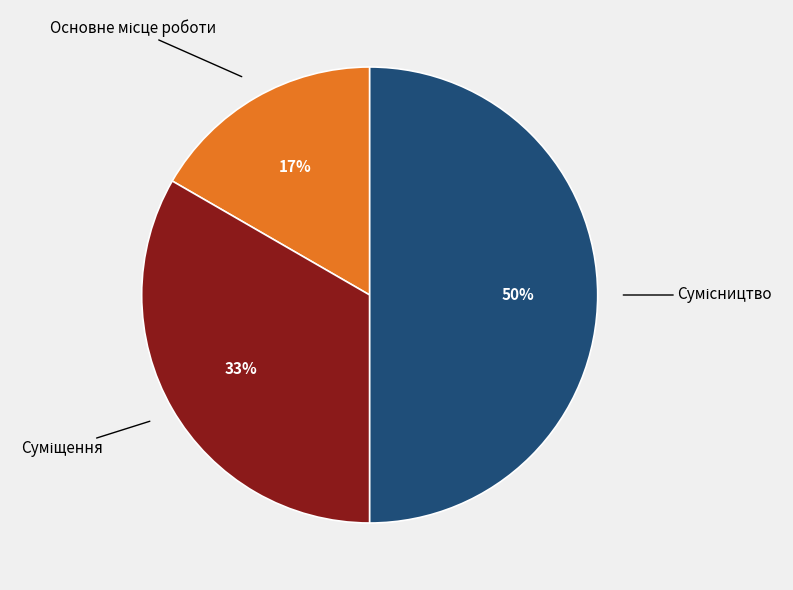

Count the number of slices in the pie.

3